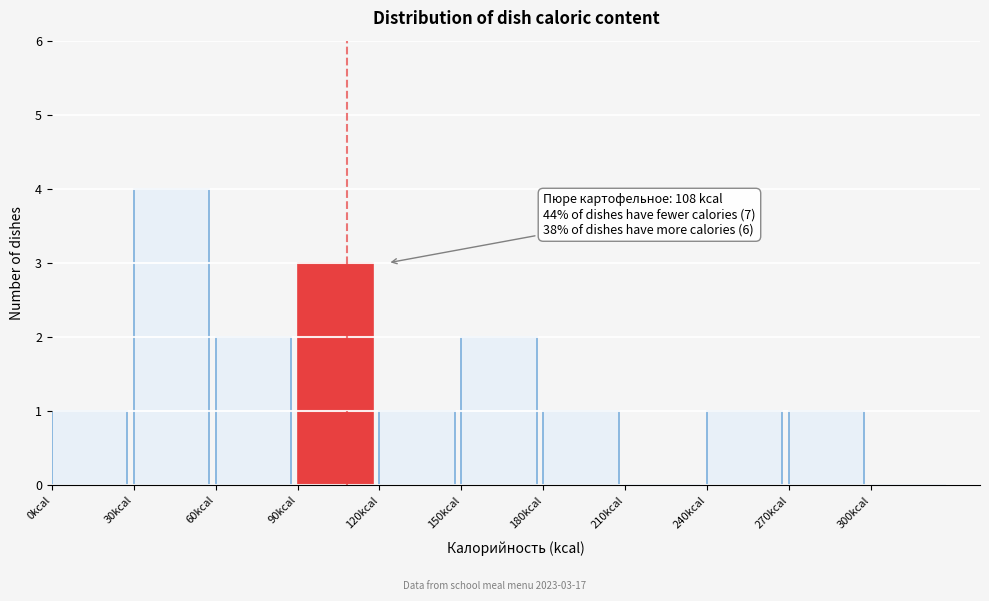

Over which range of the x-axis is the bar tallest?

30 to 60